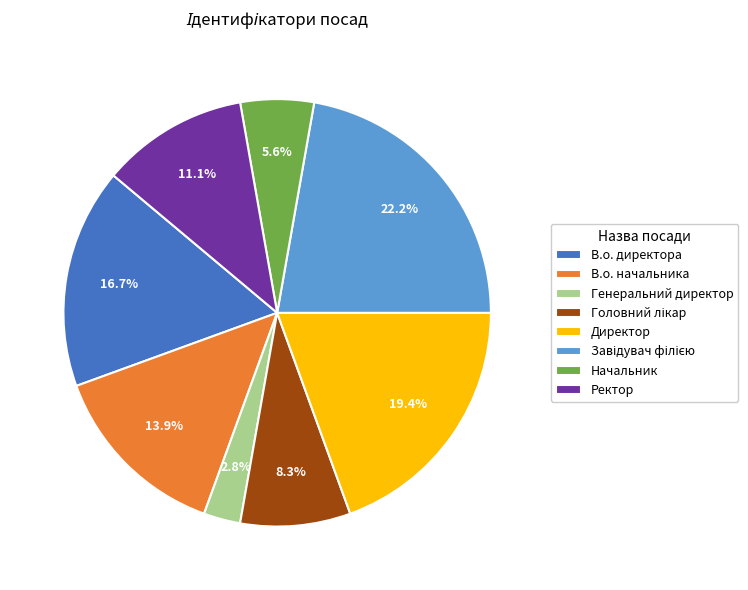

Between В.о. начальника and Генеральний директор, which is larger?

В.о. начальника